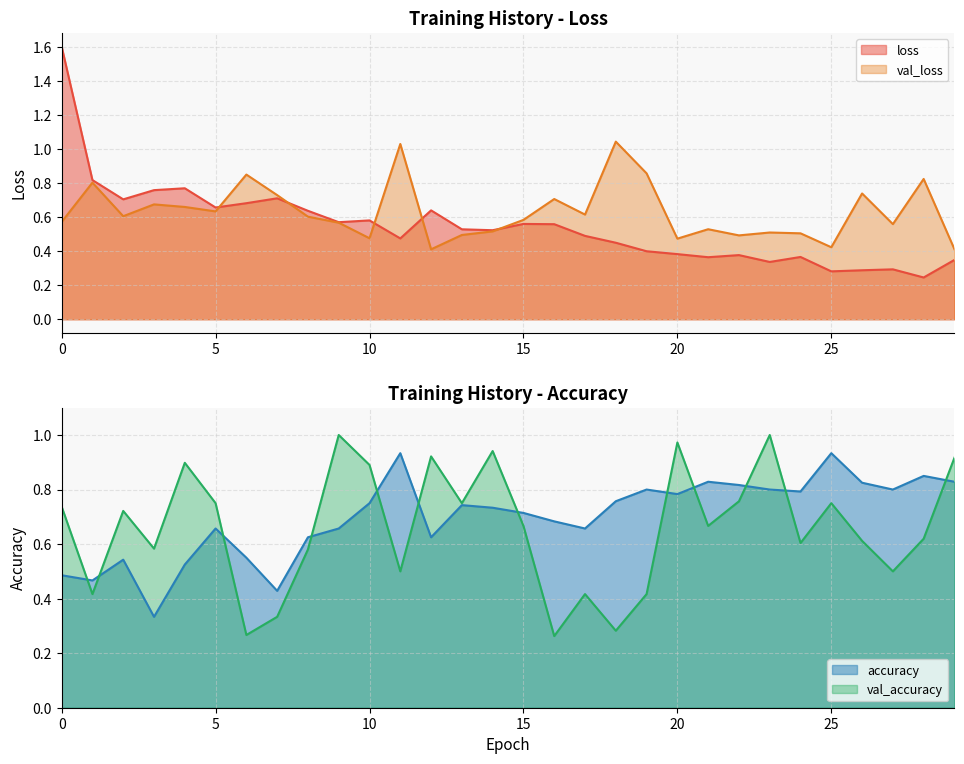

At which category does loss reach its first local valley?

2